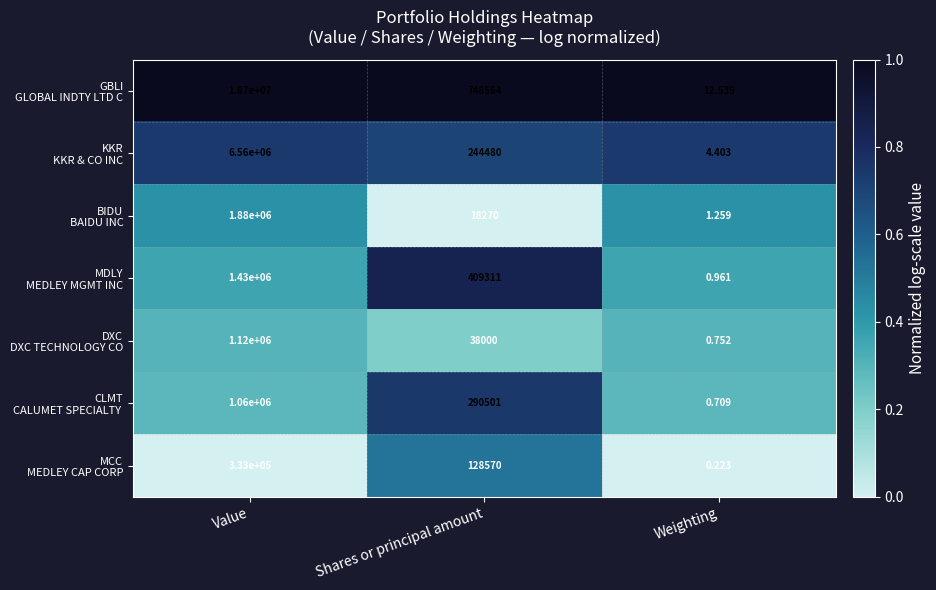

At which category is the sum across all series the highest?

Value